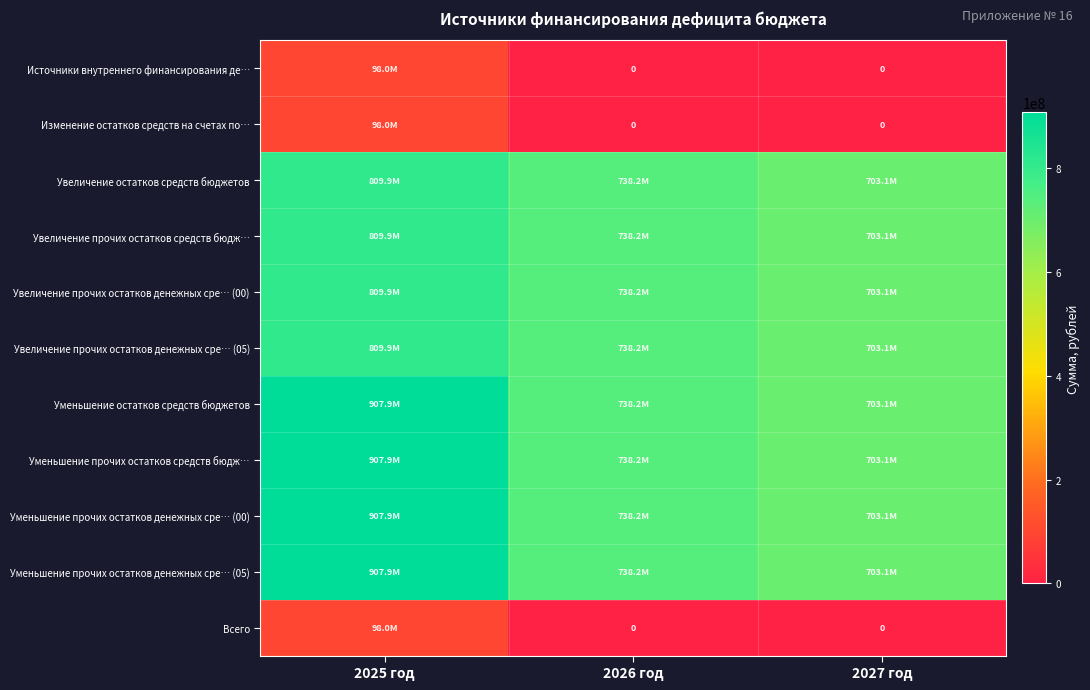

The value of Уменьшение прочих остатков денежных сре… (05) at 2026 год is 280391190.1. True or false?

False